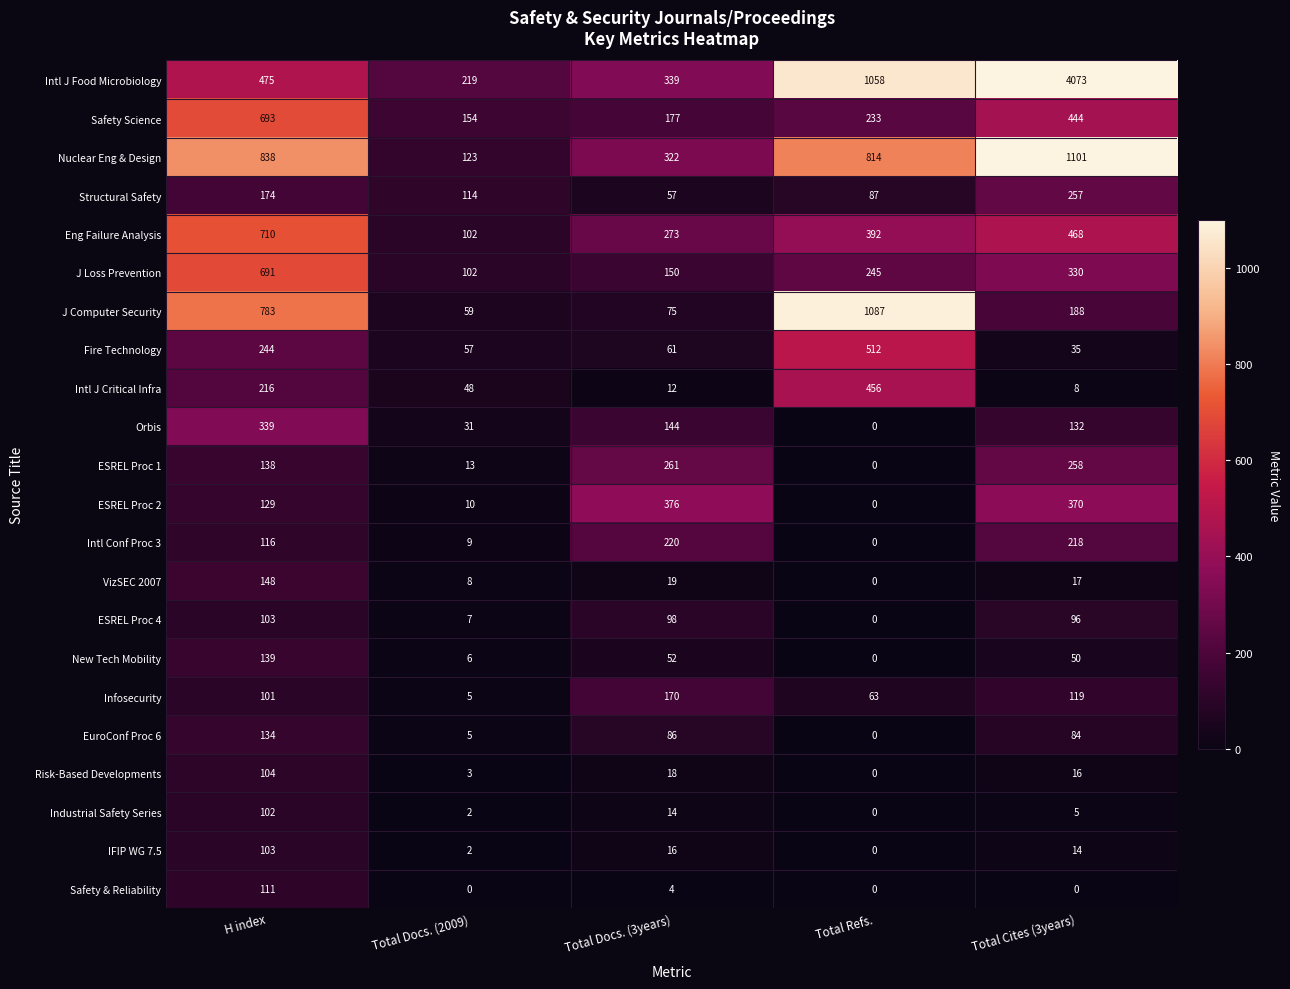

Which series changed the most between Total Refs. and Total Cites (3years)?

Intl J Food Microbiology